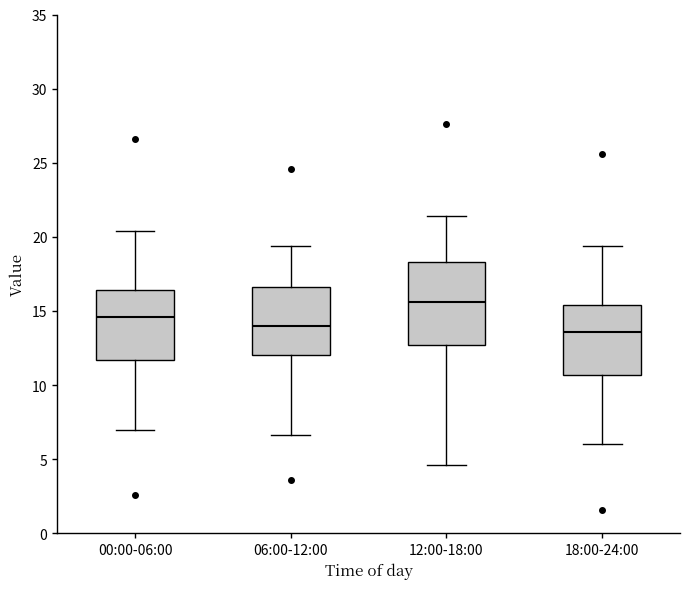

Reading left to right, transcribe this box plot: for each box, give where its median line is, the range the box spans, and where its two whiskers end, as read against the y-axis. The values are not printed on the chart, so give them approximately, as read against the axis.

00:00-06:00: median 14.5, box 11.5 to 16.5, whiskers 7.0 to 20.5
06:00-12:00: median 14.0, box 12.0 to 16.5, whiskers 6.5 to 19.5
12:00-18:00: median 15.5, box 12.5 to 18.5, whiskers 4.5 to 21.5
18:00-24:00: median 13.5, box 10.5 to 15.5, whiskers 6.0 to 19.5